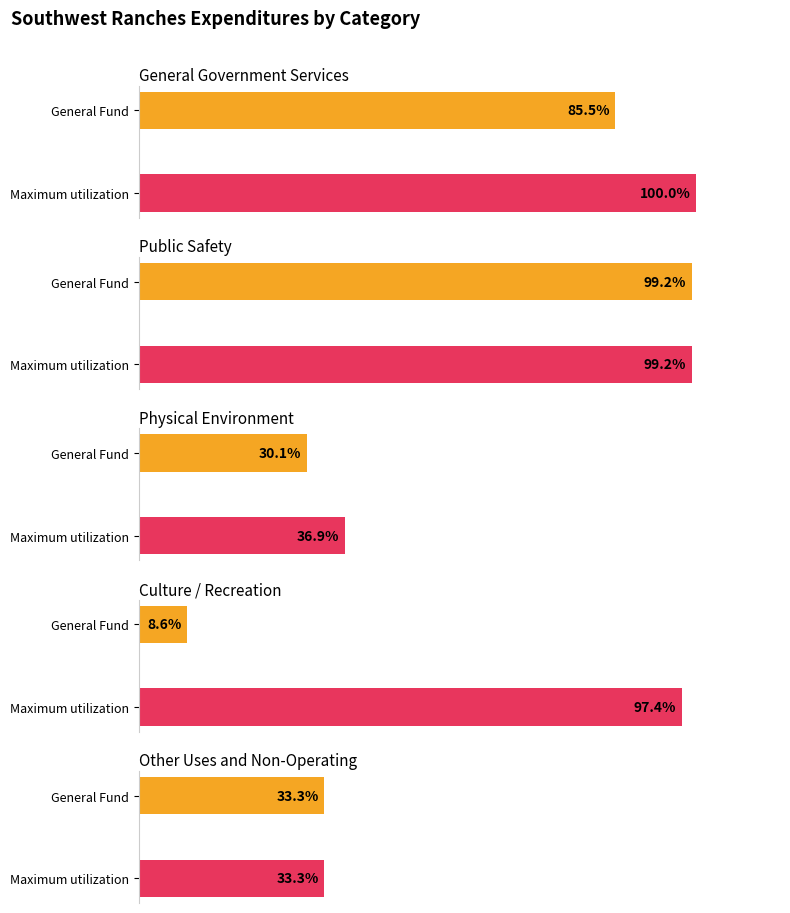

True or false: General has a value of 717783 at Physical Environment.

False